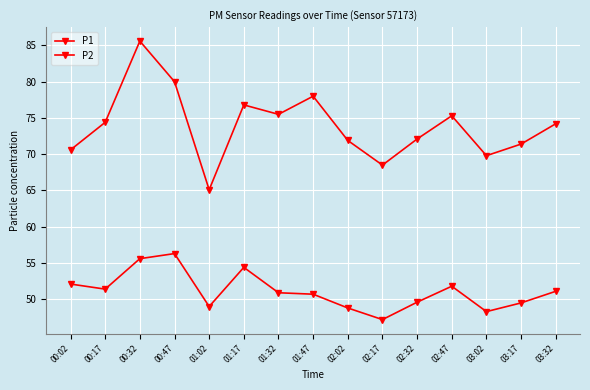

Is the value of P2 at 02:32 greater than the value of P1 at 00:17?

No